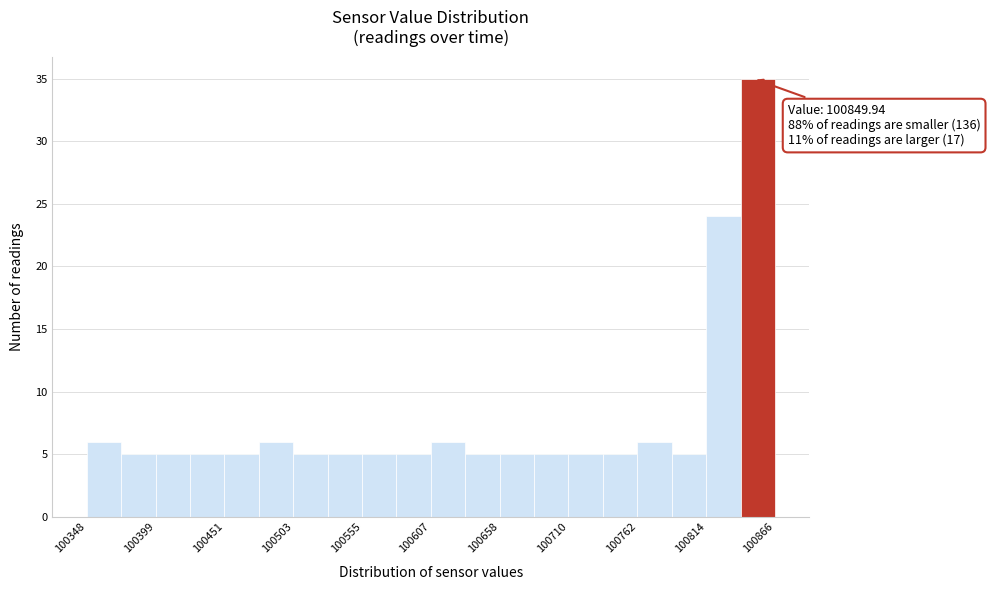

Read against the x-axis, roughly where is the centre of the tallest bar?

100850